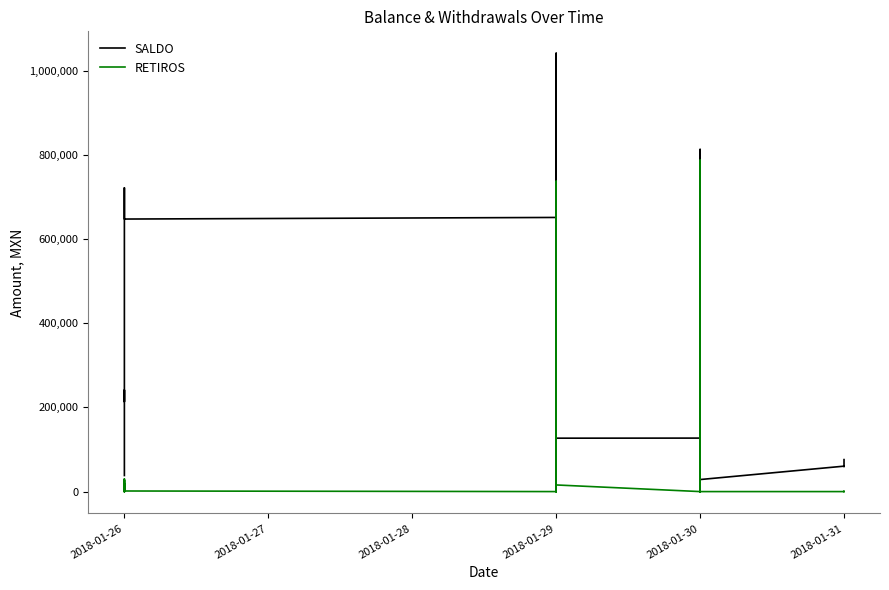

How many values in RETIROS are above zero?

23